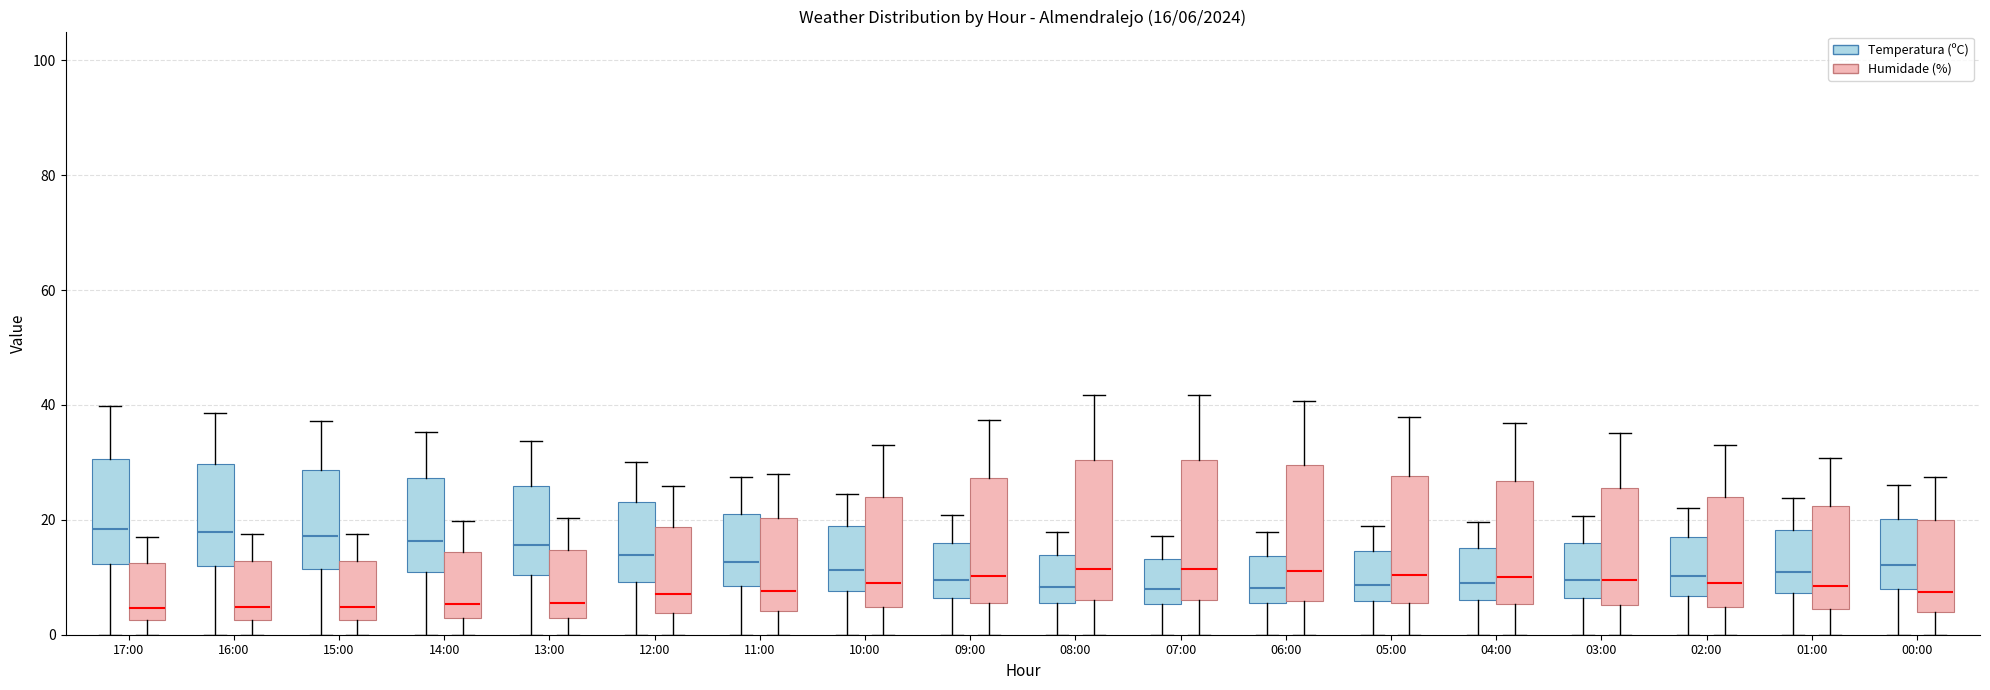

How many bars are there in total?

36